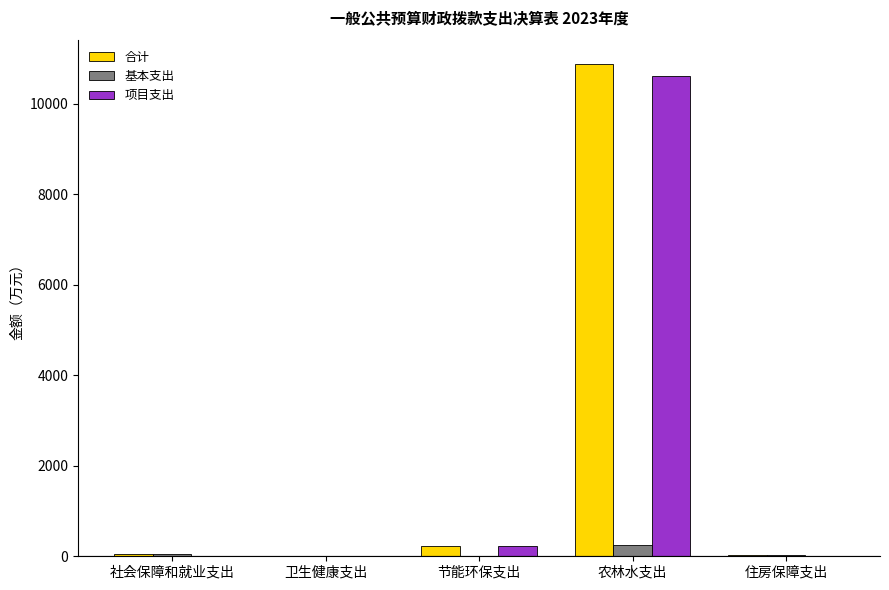

How many series are shown in this chart?

3